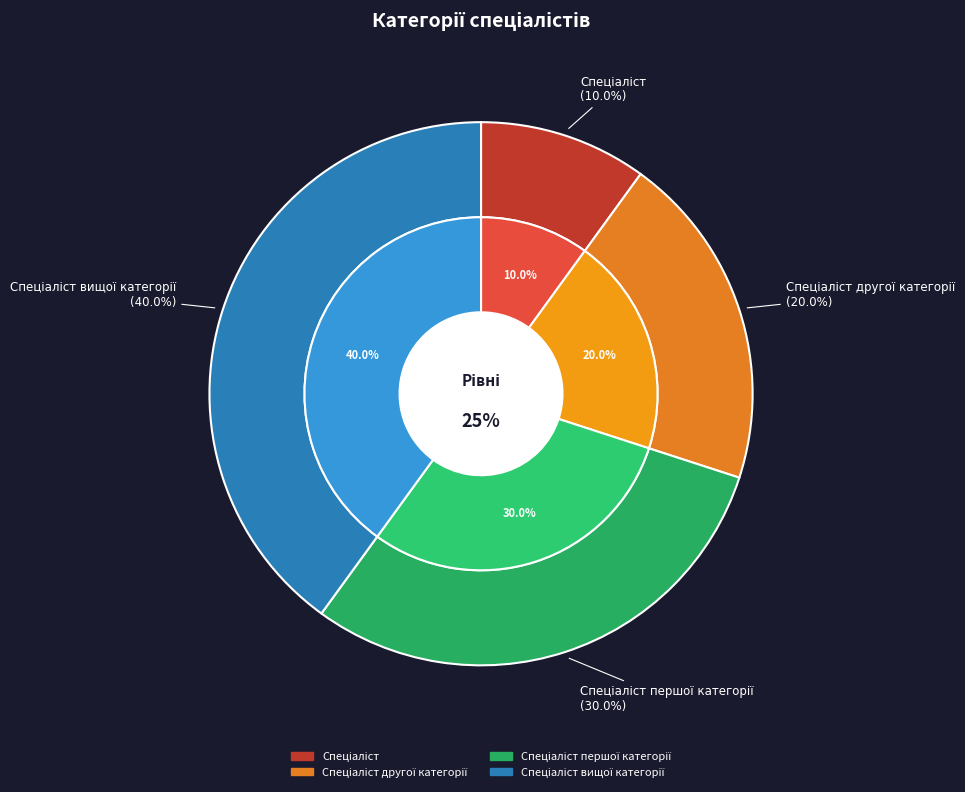

Is Спеціаліст другої категорії the majority of the pie?

No